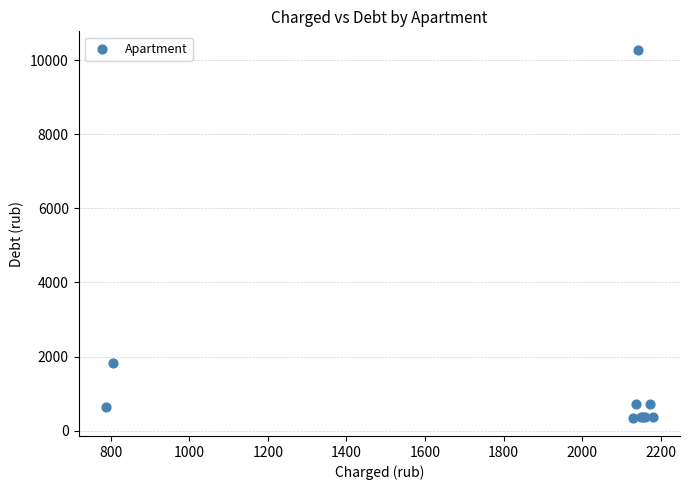

What Y value in the scatter plot is closest to 5316?

1825.5